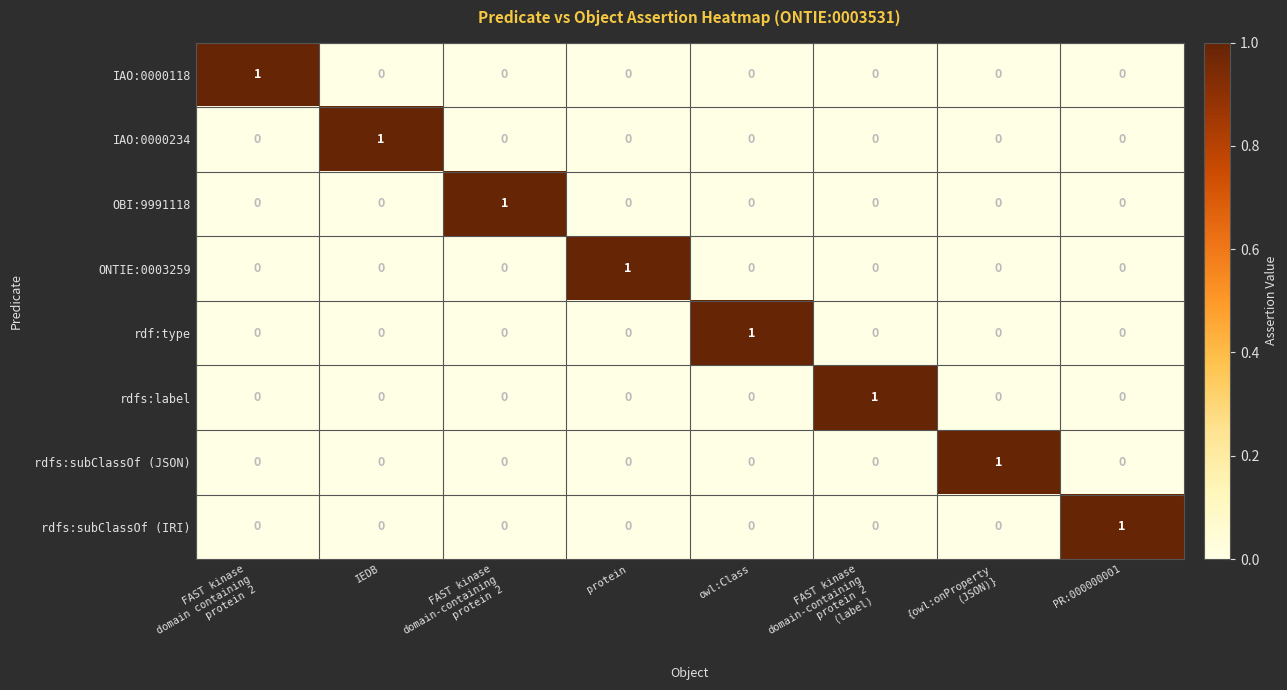

At how many categories does at least one series exceed 0?

8